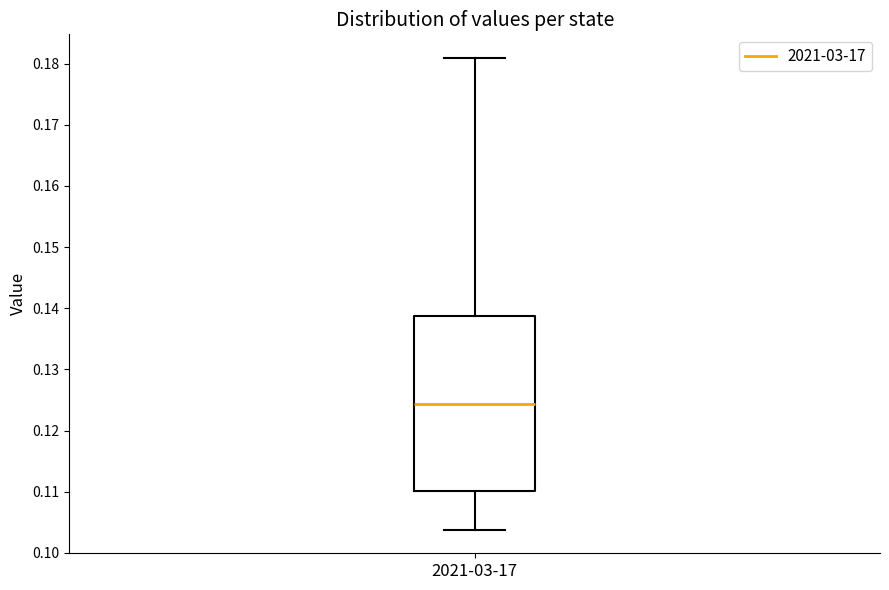

Transcribe this box plot: give where the median line is, the range the box spans, and where the two whiskers end, as read against the y-axis. The values are not printed on the chart, so give them approximately, as read against the axis.

median 0.124, box 0.110 to 0.139, whiskers 0.104 to 0.181